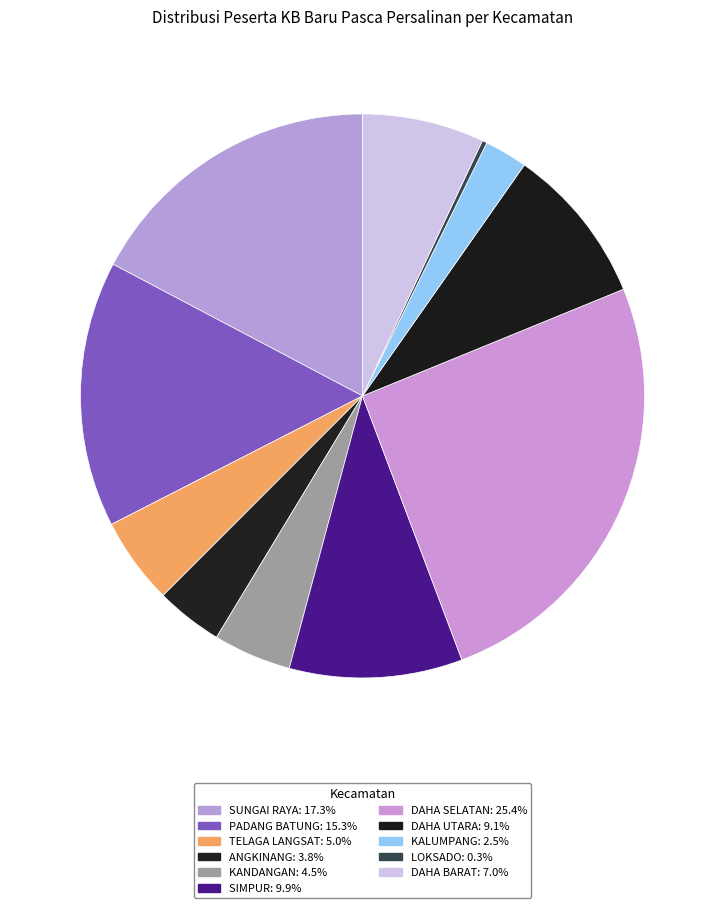

How many slices are in this pie chart?

11